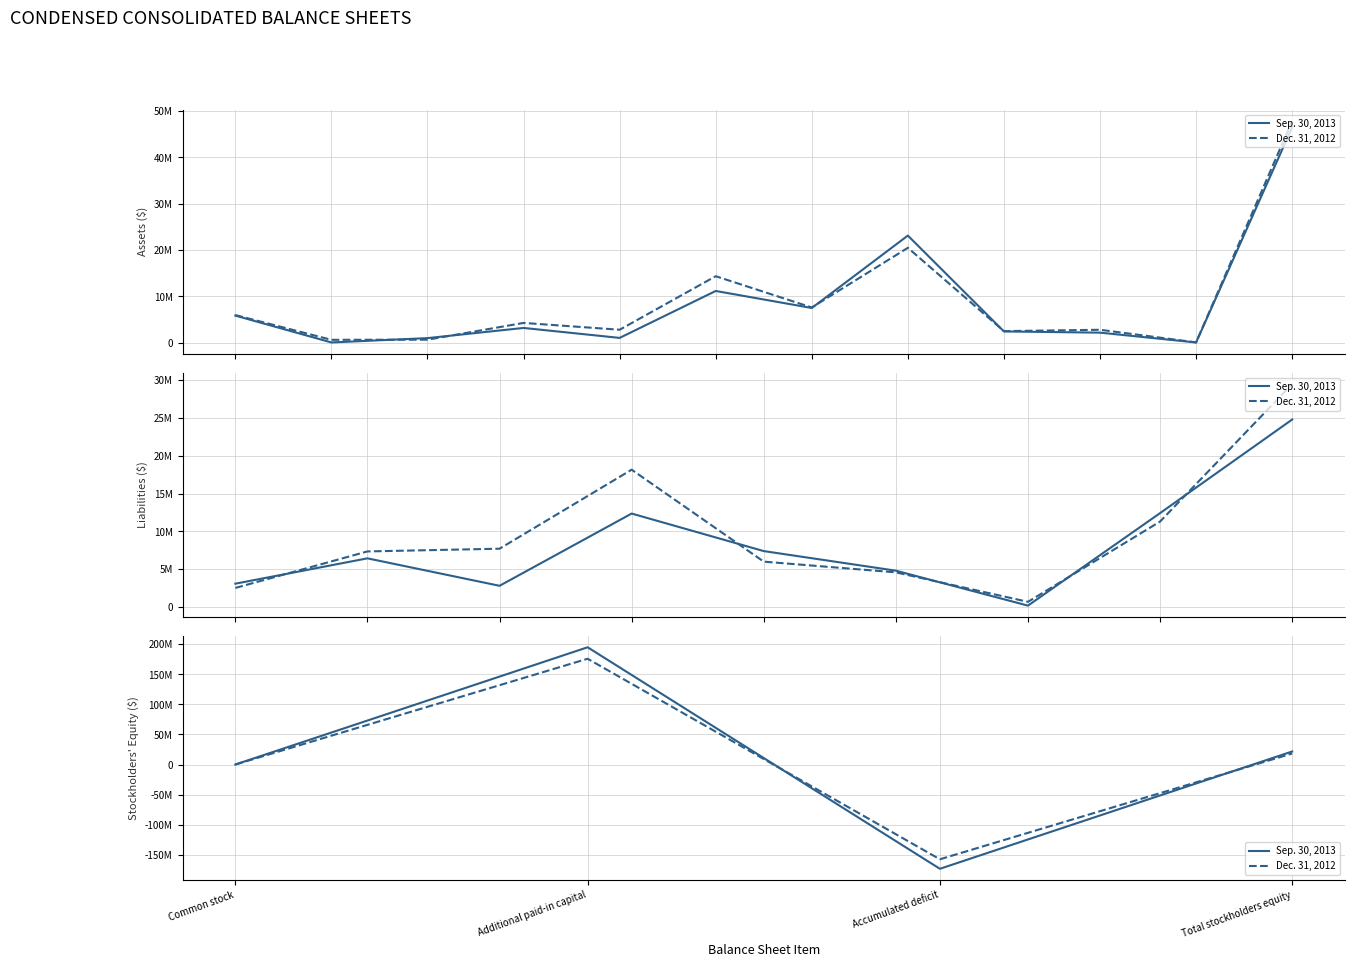

How many interior local peaks does the Dec. 31, 2012 series have?

1